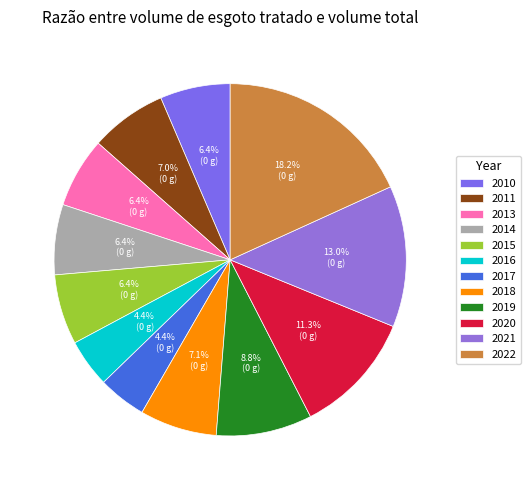

Which slice is the smallest?

2016